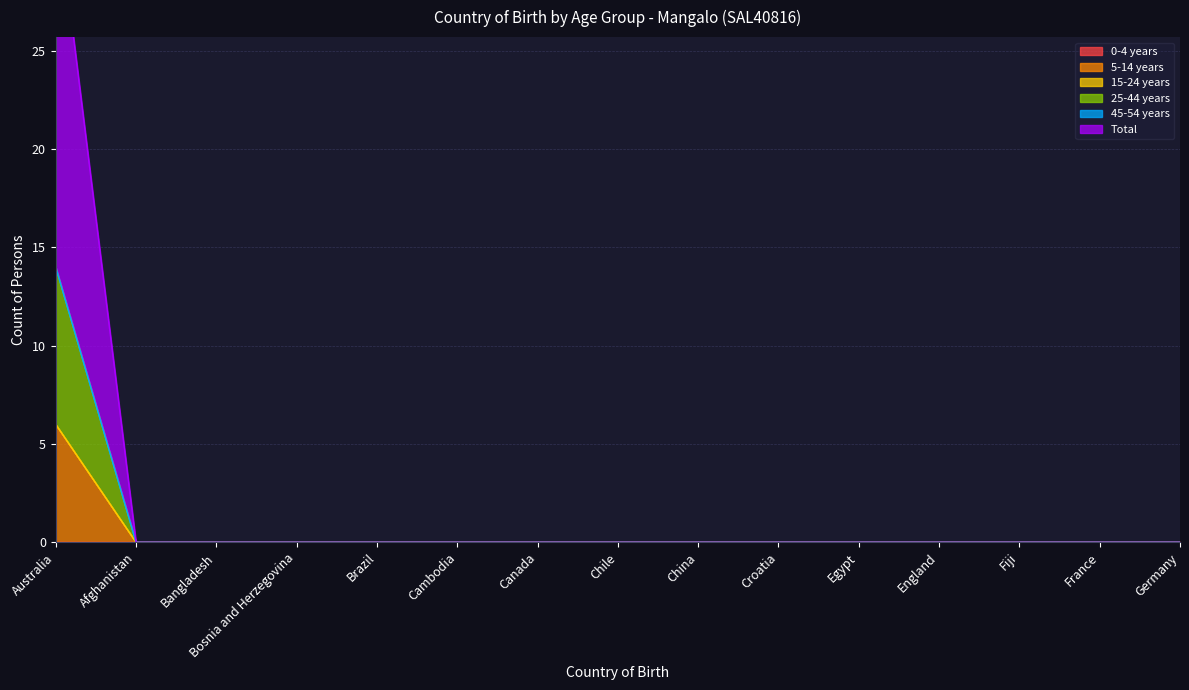

At which label does 5-14 years reach its peak?

Australia